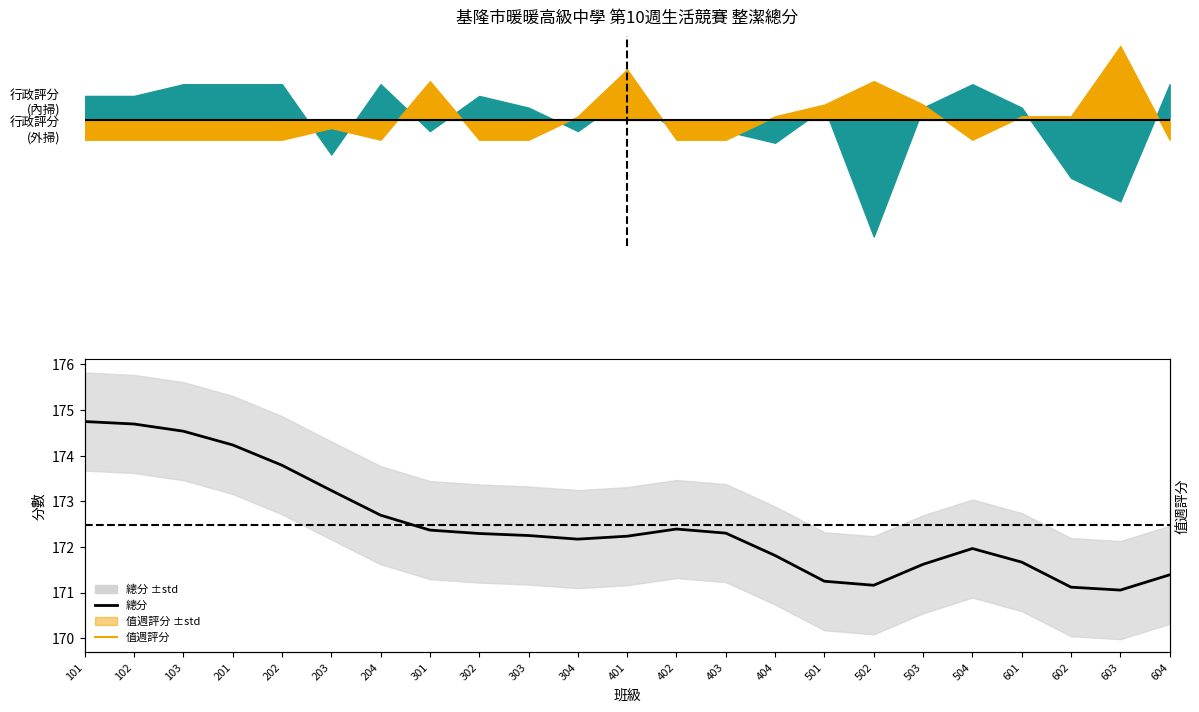

List the labels in order of 總分_line value, largest first.

101, 102, 103, 201, 202, 203, 204, 402, 301, 403, 302, 303, 401, 304, 504, 404, 601, 503, 604, 501, 502, 602, 603